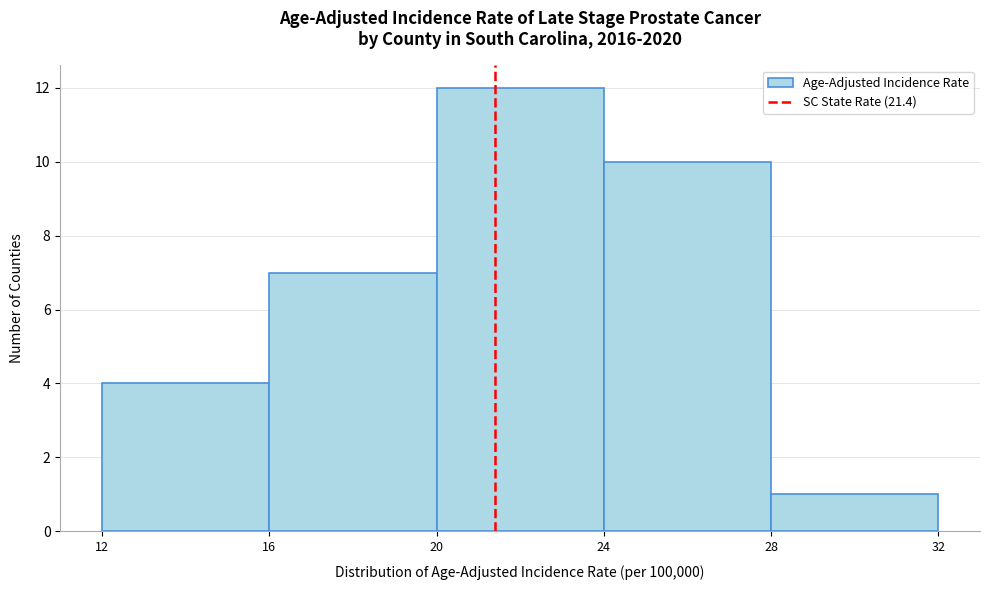

Reading left to right, transcribe this chart: for each bar, give the range it covers on the x-axis and its height. The values are not printed on the chart, so give them approximately, as read against the axis.

12 to 16: 4
16 to 20: 7
20 to 24: 12
24 to 28: 10
28 to 32: 1